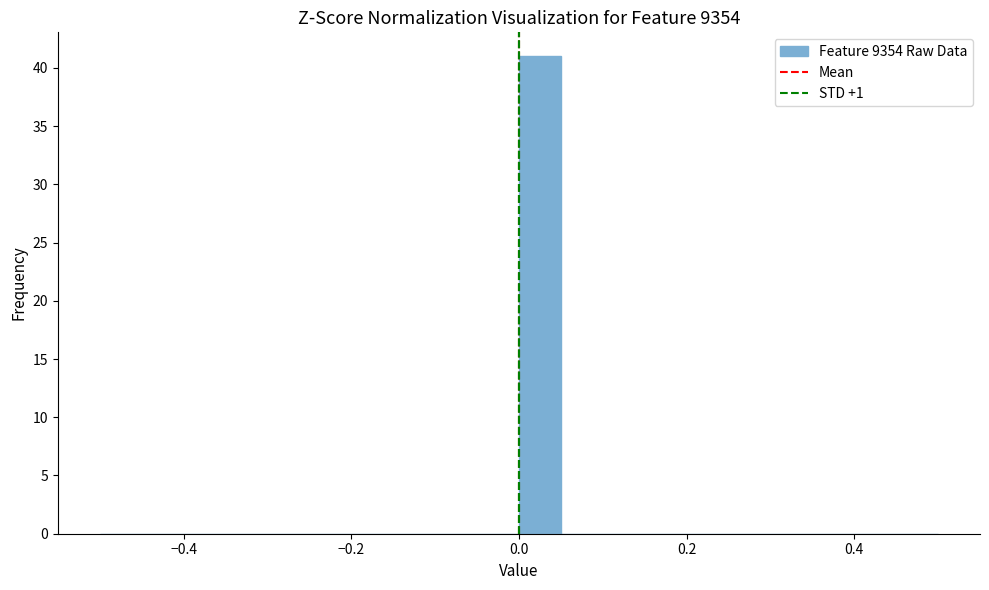

Around what value on the x-axis is the tallest bar? Give the approximate position of its centre, as read against the axis.

0.02